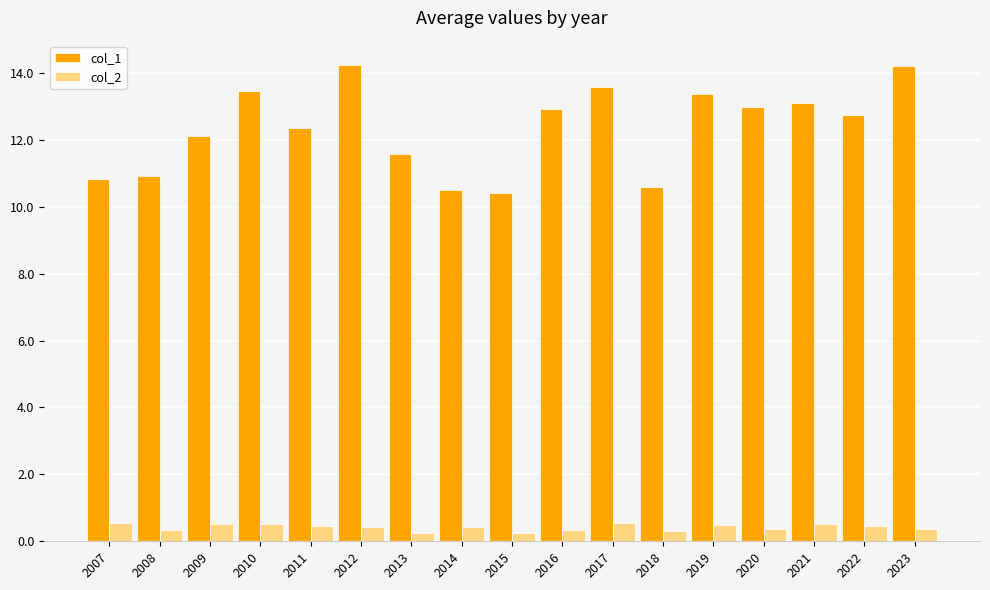

Which series changed the most between 2022 and 2023?

col_1